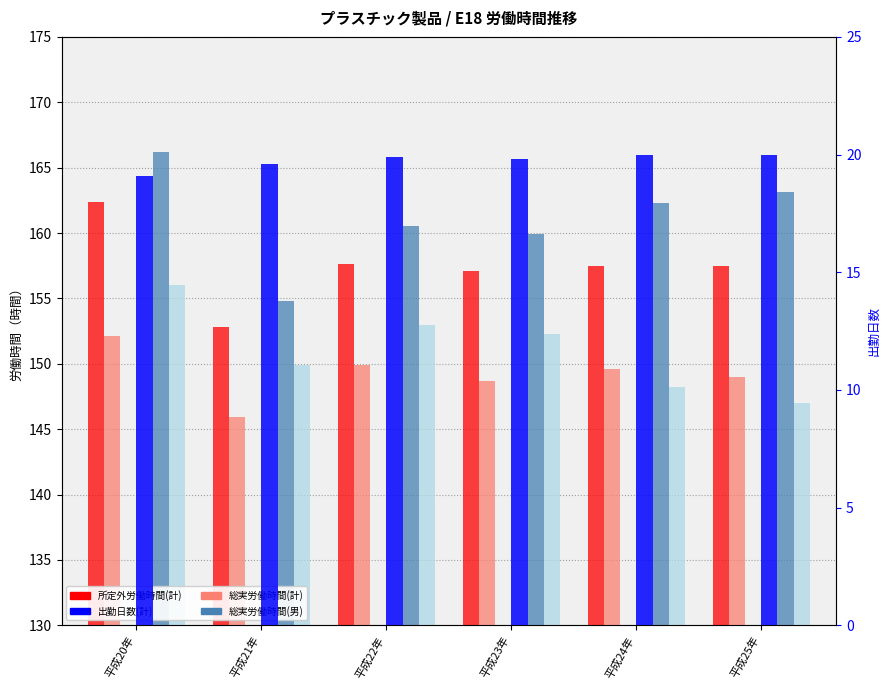

What is the difference between the maximum and minimum values in the 所定内労働時間(計) series?

6.2